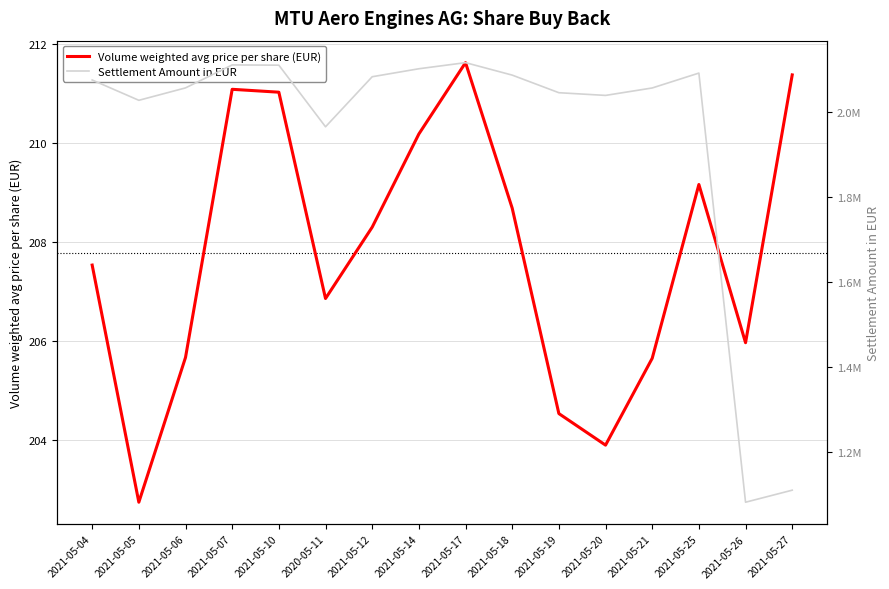

Is the value of Settlement Amount in EUR at 2021-05-27 greater than the value of Volume weighted avg price per share (EUR) at 2021-05-10?

Yes